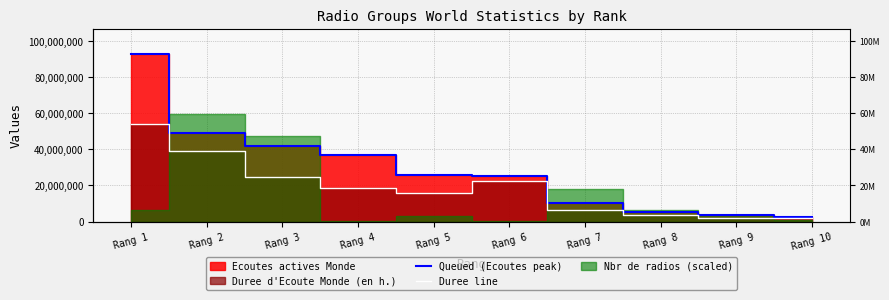

Reading right to left, what are all the values shown in this chart?

Queued (Ecoutes peak): Rang 10=2650757	Rang 9=3595682	Rang 8=5030182	Rang 7=10186707	Rang 6=25275136	Rang 5=25856078	Rang 4=36881549	Rang 3=41878859	Rang 2=48822608	Rang 1=92897639
Duree line: Rang 10=1829571	Rang 9=1964090	Rang 8=3483954	Rang 7=6280588	Rang 6=22283234	Rang 5=15811696	Rang 4=18349732	Rang 3=24927720	Rang 2=39281196	Rang 1=54113088